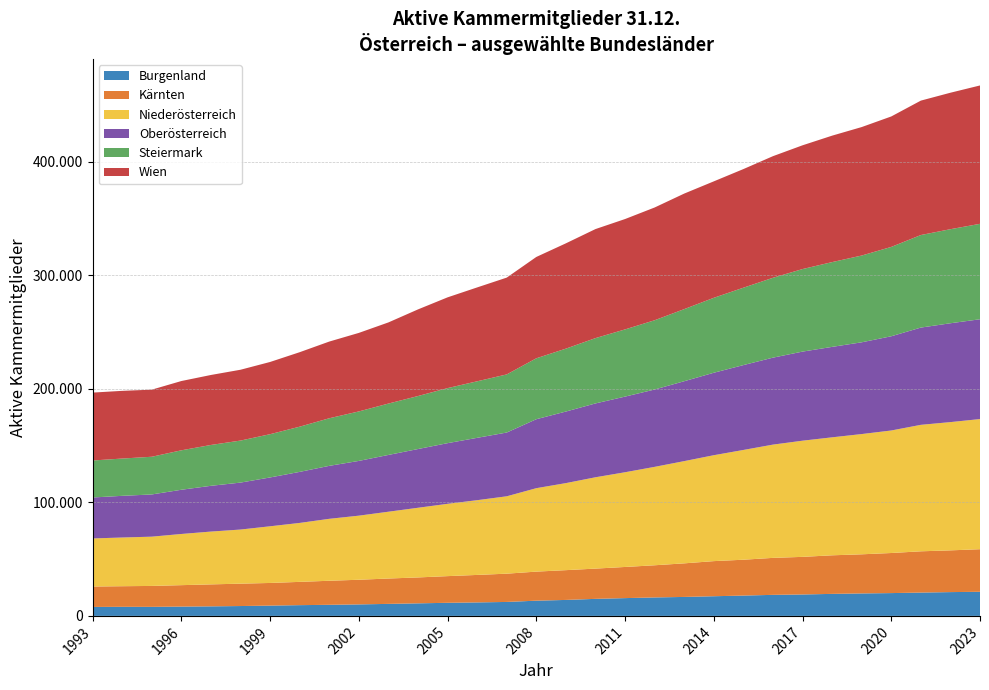

Reading left to right, what are all the values shown in this chart?

Burgenland: 7888	8002	7969	8196	8412	8692	9068	9473	9767	10127	10588	11063	11540	11883	12296	13409	14068	15011	15666	16264	16711	17321	17908	18532	18870	19393	19790	20090	20546	20962	21240
Kärnten: 17982	18142	18422	18878	19343	19697	19942	20493	21180	21708	22328	22809	23487	24199	24889	25591	26217	26639	27425	28325	29561	30916	31565	32559	33112	33964	34446	35292	36330	36751	37491
Niederösterreich: 42341	42888	43380	45066	46506	47658	49905	51905	54545	56431	58824	61350	63672	65815	68136	73473	76649	80423	83404	86657	90021	93258	96650	99737	102299	103892	105885	107881	111367	112937	114598
Oberösterreich: 36066	36696	37173	38940	40291	41336	43006	44946	46641	48211	49999	51712	53412	54900	56150	60717	63015	65024	66607	68099	70357	72613	74718	76572	78447	79638	80796	82966	85633	87042	87878
Steiermark: 32569	32833	33199	34738	35976	37009	38091	39807	41905	43576	45233	46679	48479	49787	51177	53659	55390	57517	59174	60998	63491	65989	68143	70333	72684	74654	76404	78681	81497	82829	84031
Wien: 59788	59613	59087	61004	61624	62370	63592	65584	67531	69148	71458	76279	79914	82661	85238	89225	92732	96011	97181	99281	101733	102533	104454	107082	108964	111334	113120	114870	118359	120158	121841